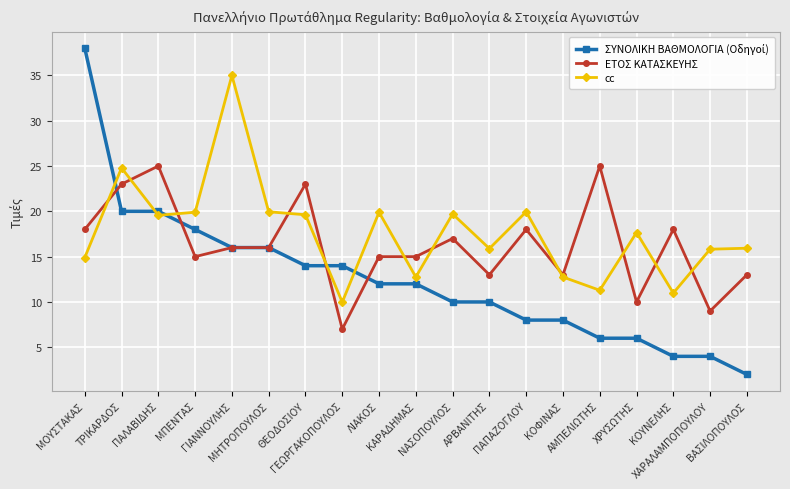

What is the smallest value displayed?

2.0